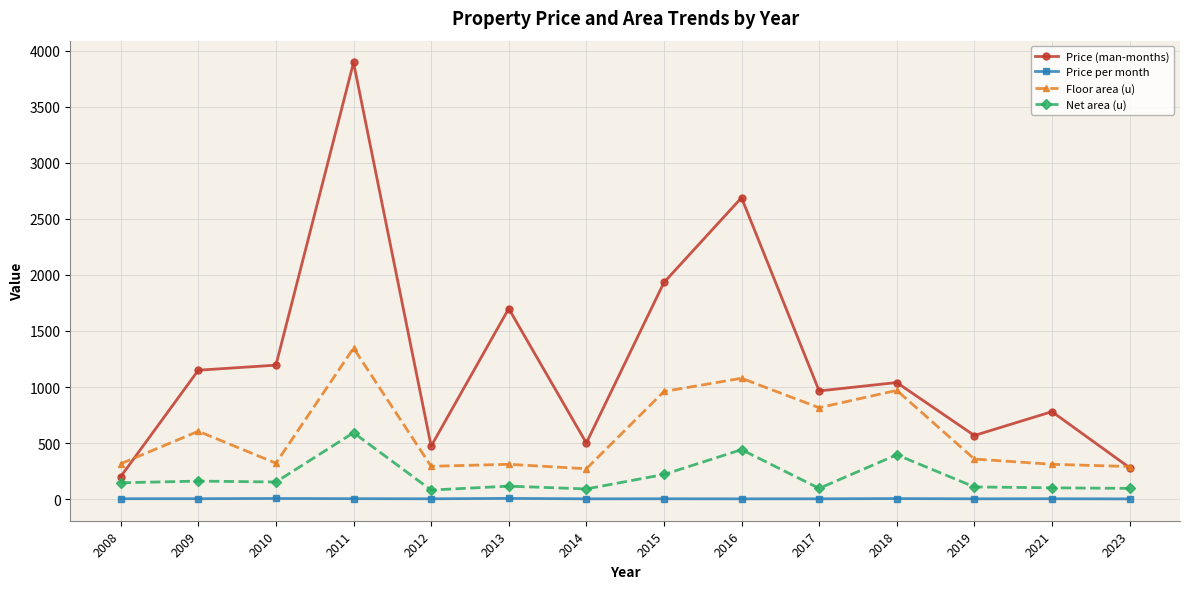

What value does the Price per month series have at 2014?

1.9